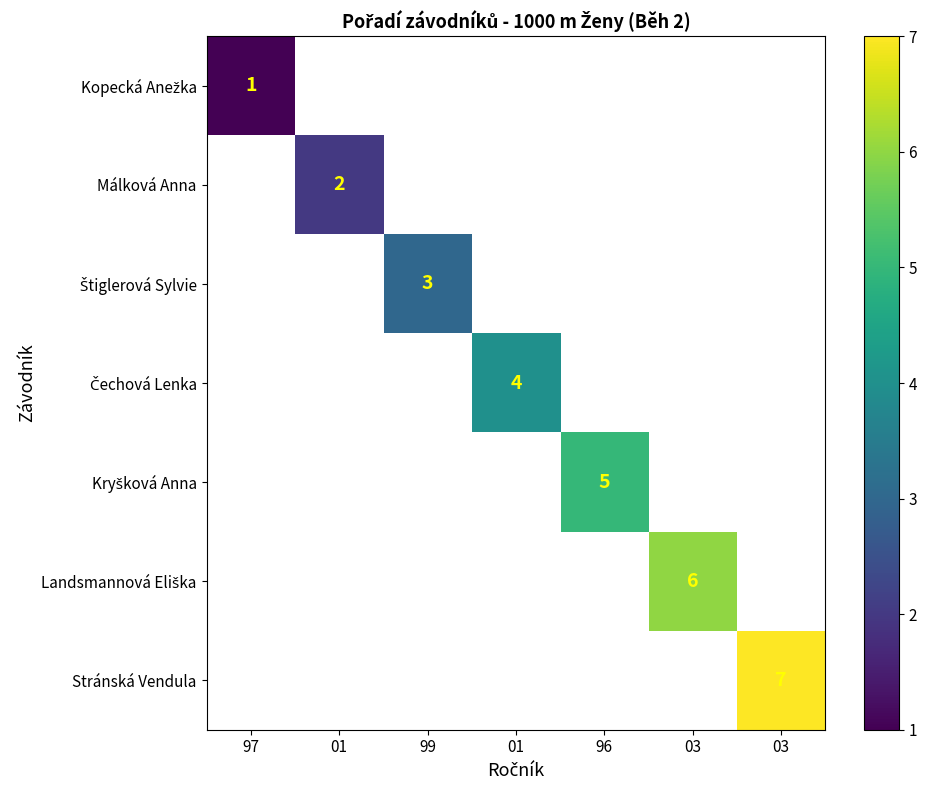

How many categories are shown in the chart?

7